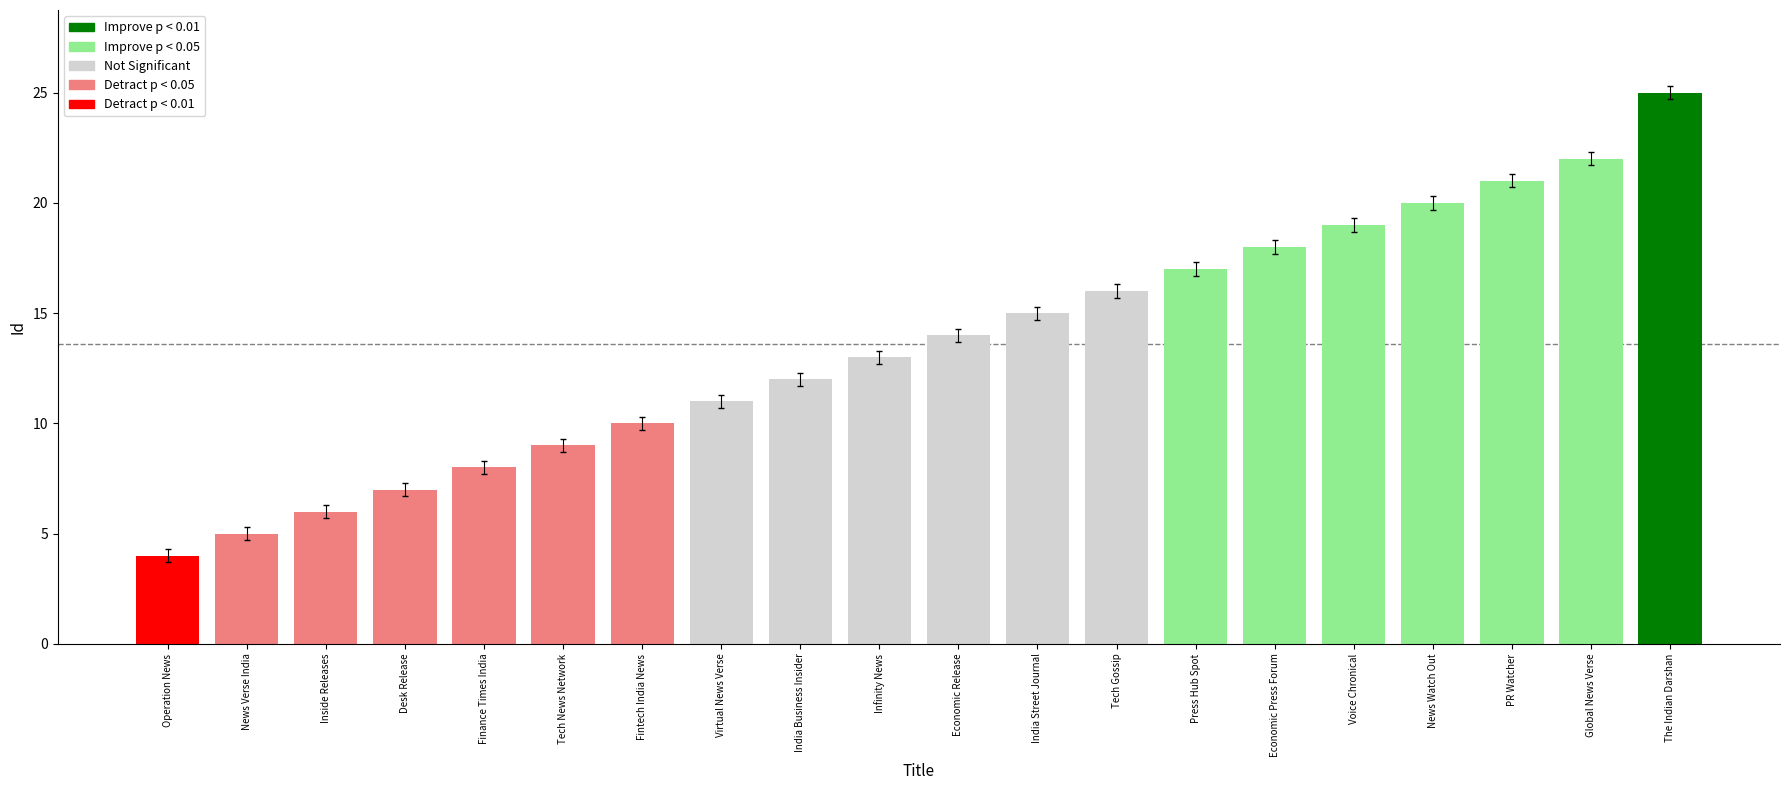

The chart shows a value of 17.3 at Press Hub Spot. True or false?

True